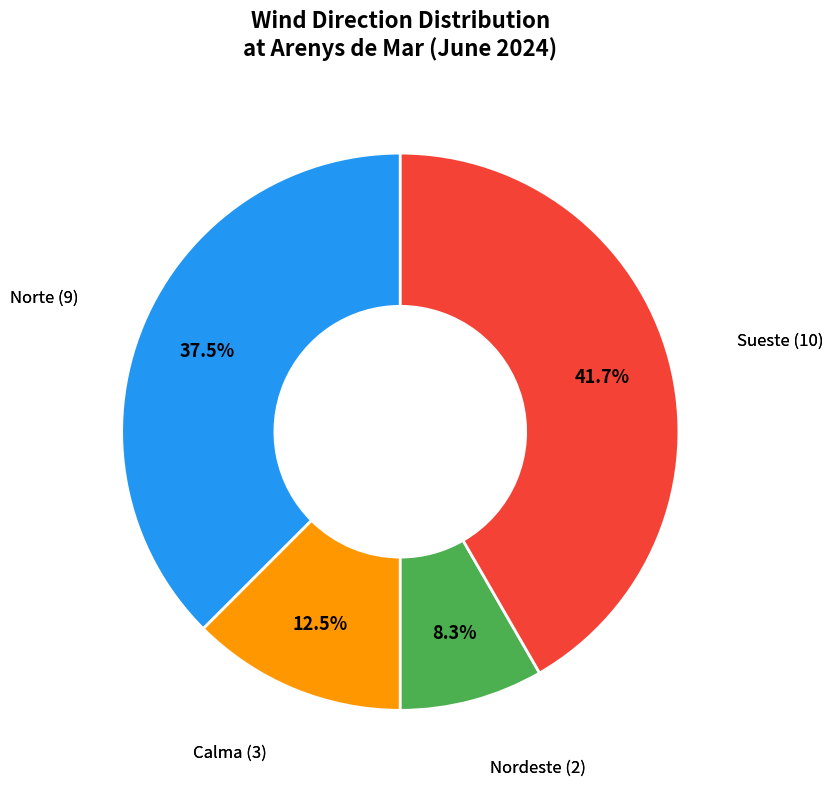

Which category has the smallest portion of the pie?

Nordeste